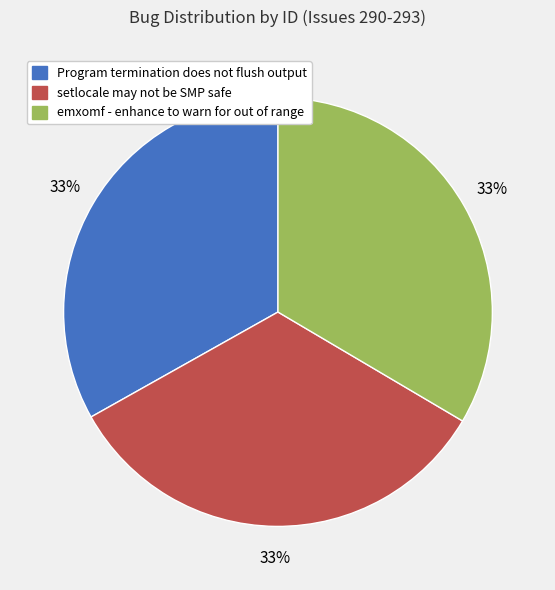

The Program termination does not flush output slice represents 39% of the pie. True or false?

False